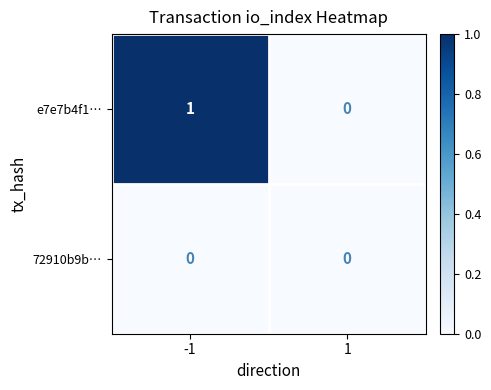

List the series in order of their peak value, highest first.

e7e7b4f1…, 72910b9b…